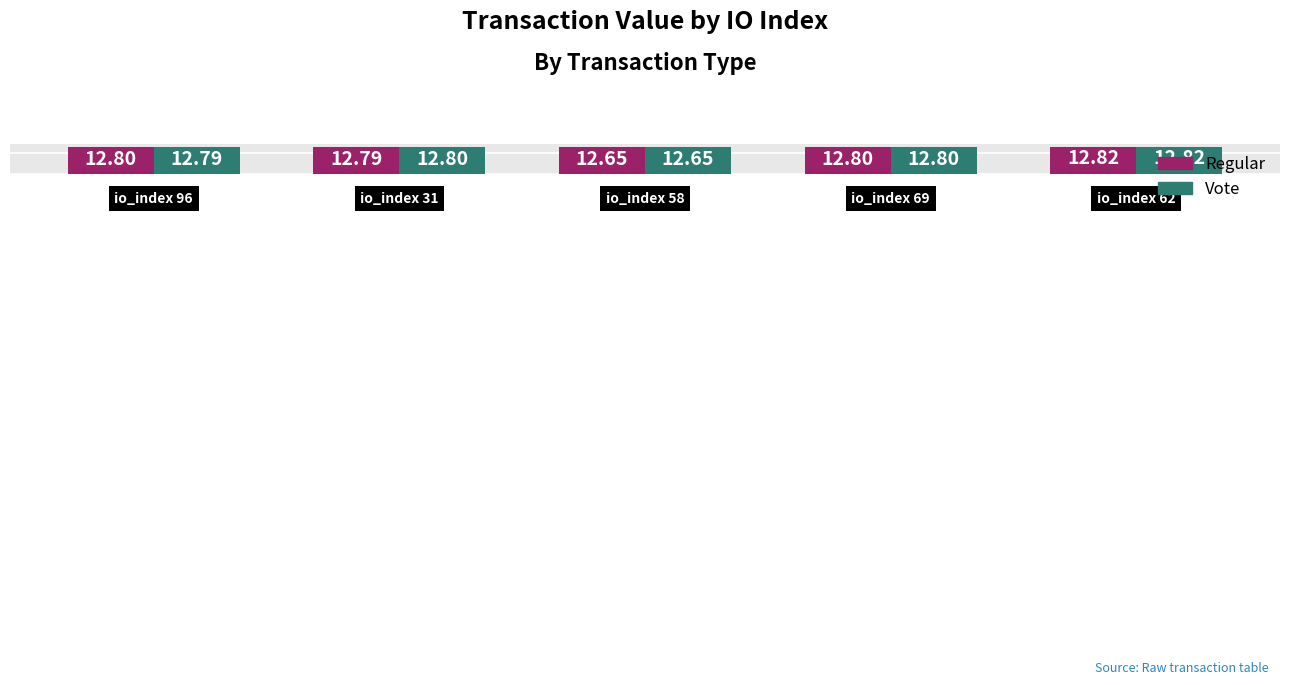

Reading right to left, transcribe all the data shown in this chart.

Regular: 12.8	12.8	12.7	12.8	12.8
Vote: 12.8	12.8	12.7	12.8	12.8